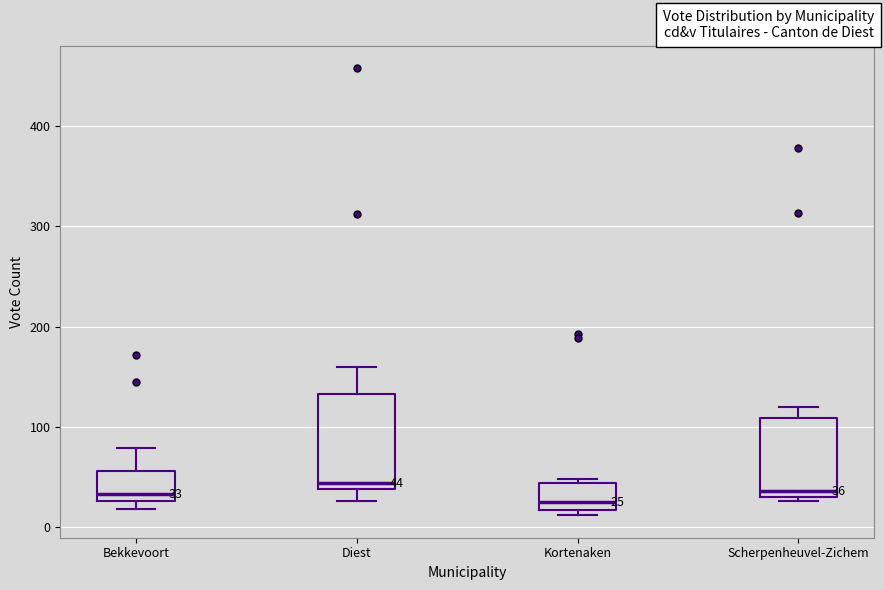

Which box is the tallest, from its lower edge to its upper edge?

Diest